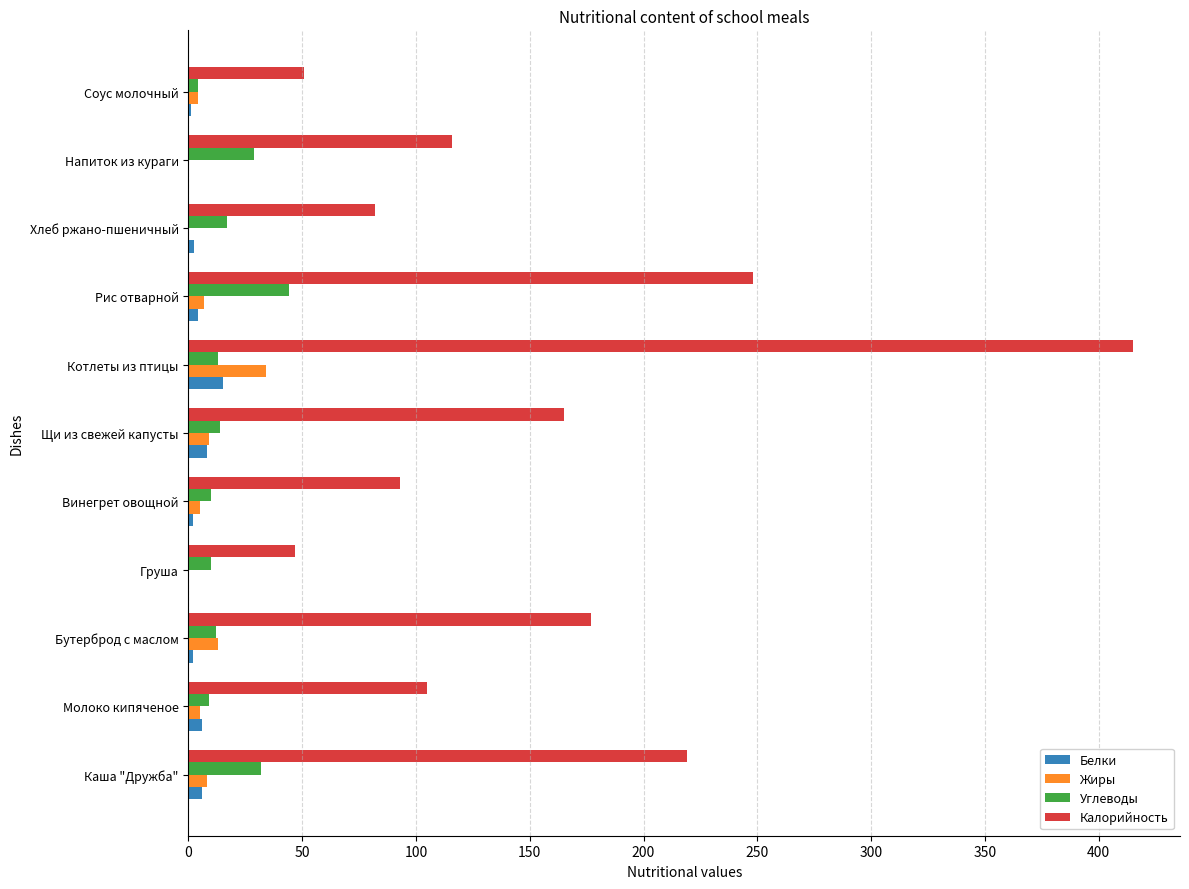

Which label corresponds to the largest value in the chart?

Котлеты из птицы